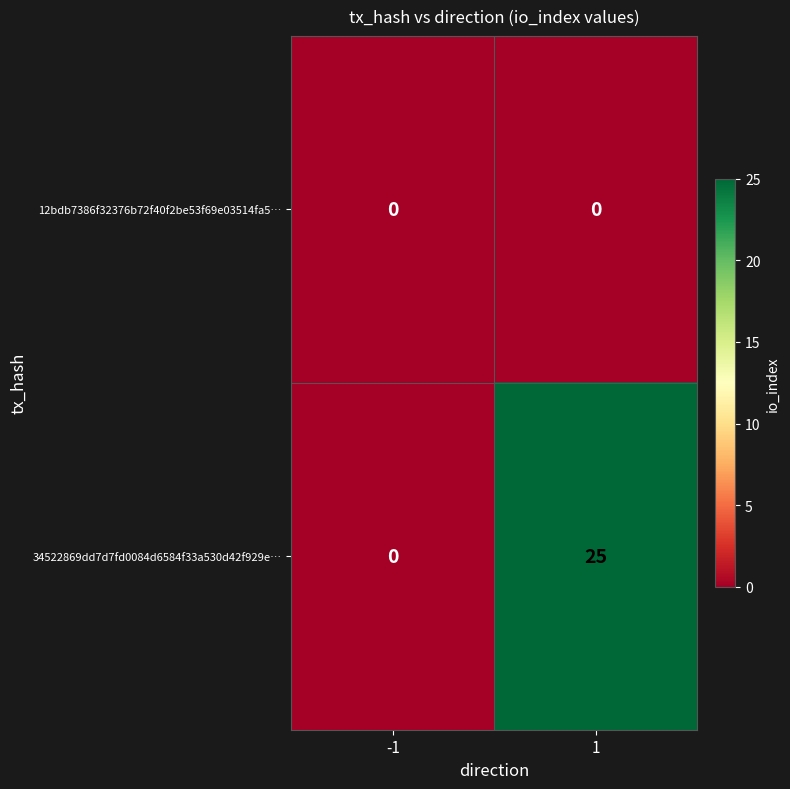

Reading right to left, what are all the values shown in this chart?

12bdb7386f32376b72f40f2be53f69e03514fa5…: 1=0	-1=0
34522869dd7d7fd0084d6584f33a530d42f929e…: 1=25	-1=0